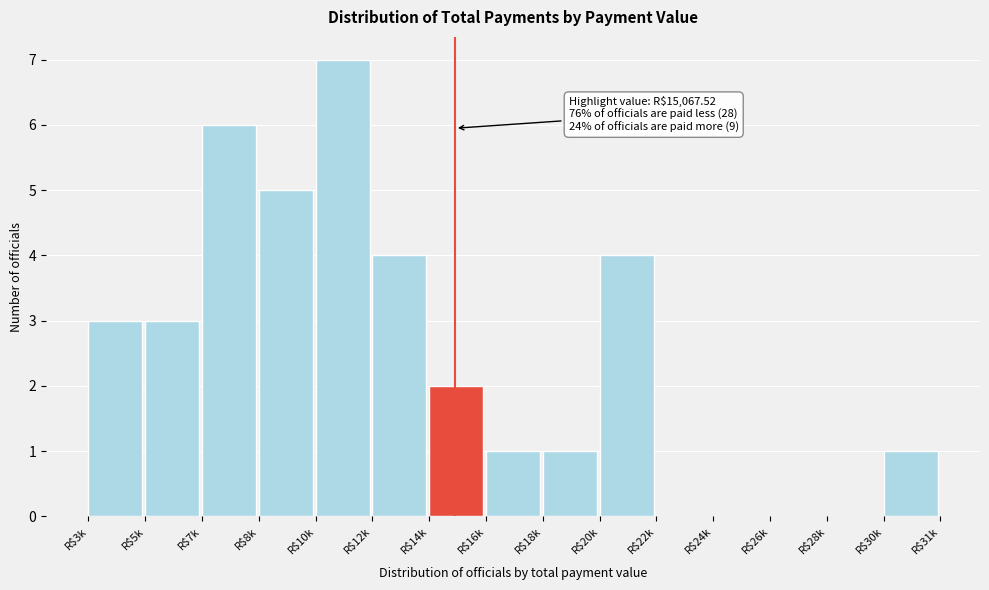

What is the maximum value shown in the chart?

7